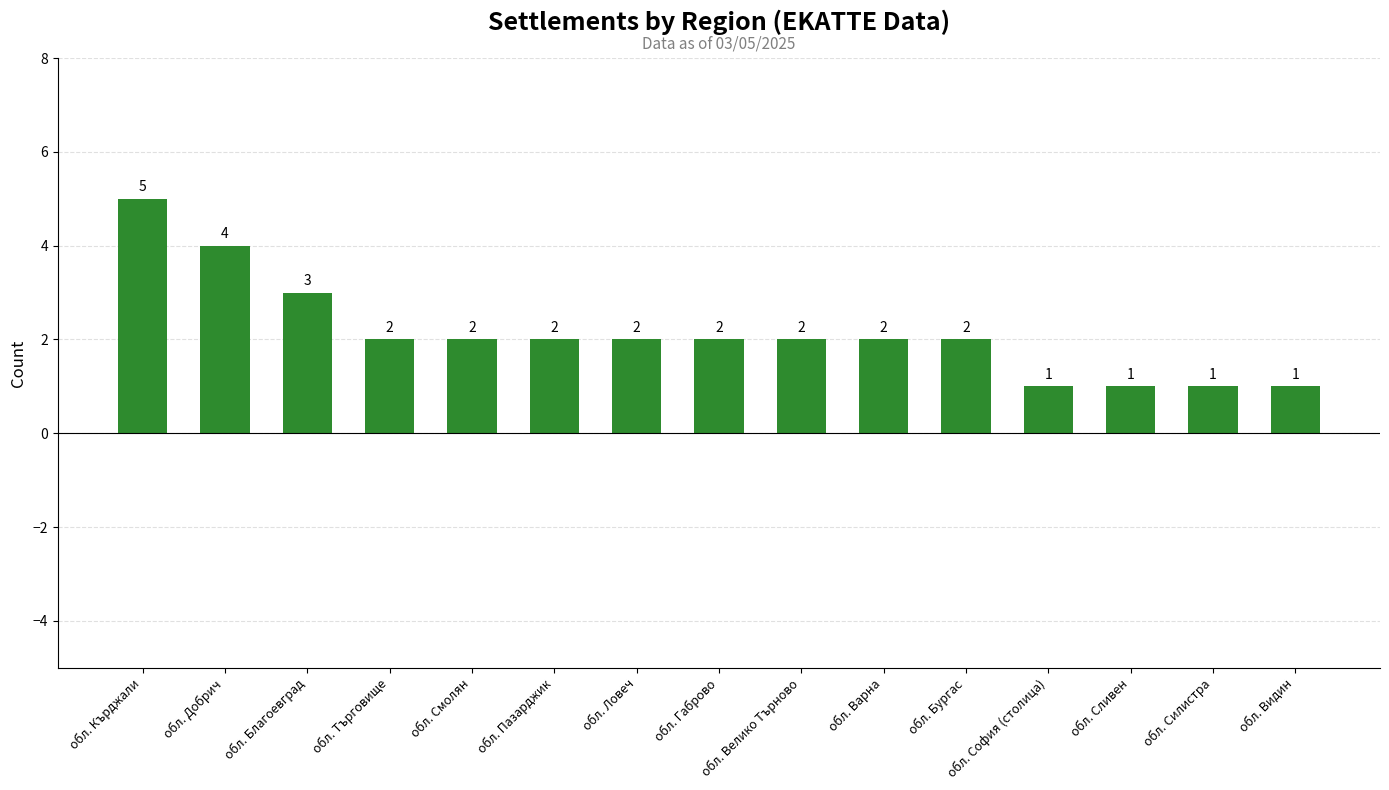

What is the change in value from обл. Добрич to обл. Смолян?

-2